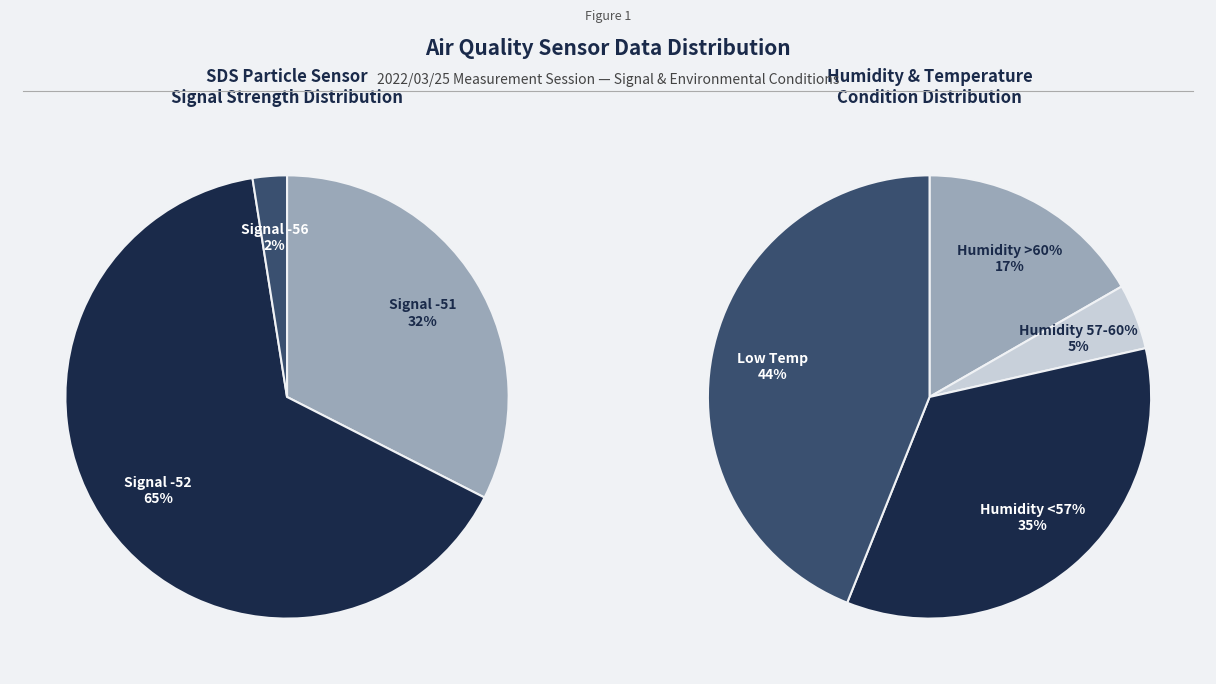

What is the ratio of the value at -52 to the value at -52?

1.0